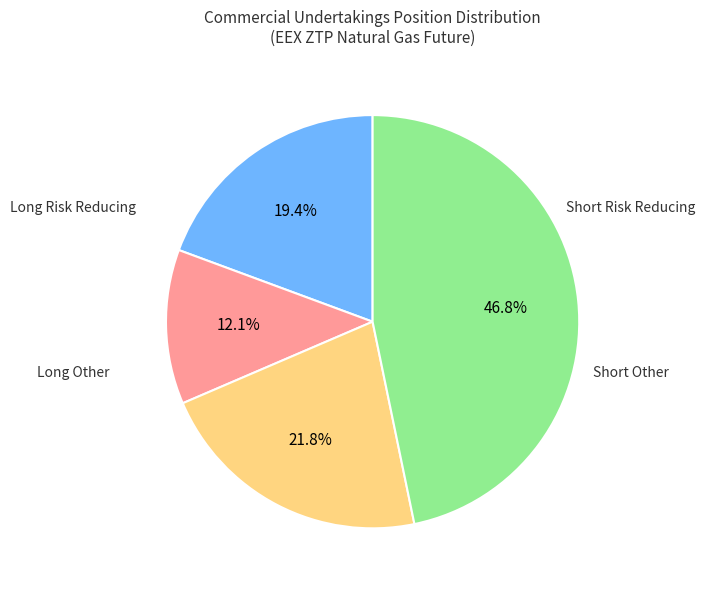

Does any single category account for the majority?

No